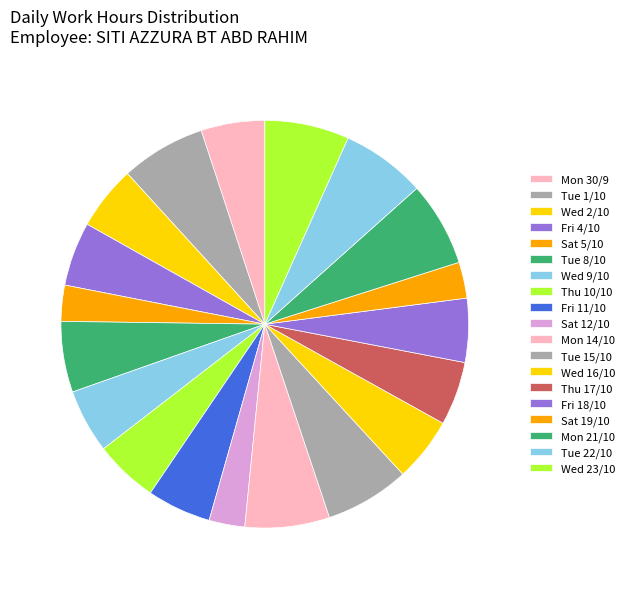

What is the ratio of the value at Sat 19/10 to the value at Thu 10/10?

0.6